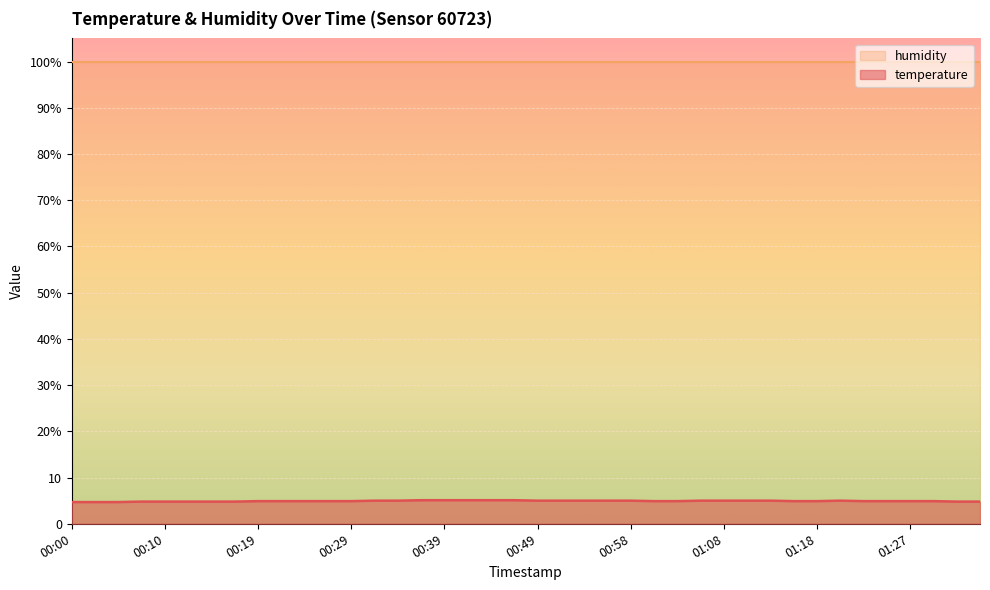

At which category does the chart reach its peak across all series?

00:36